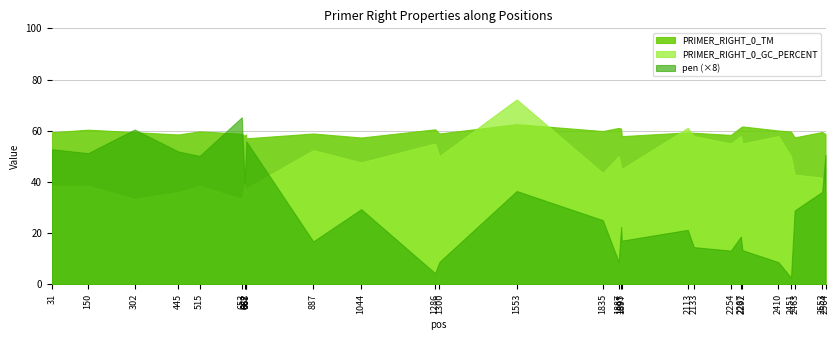

Reading left to right, transcribe all the data shown in this chart.

PRIMER_RIGHT_0_TM: 59.4	60.4	59.4	58.5	59.7	58.8	58.0	58.5	57.0	58.9	57.3	60.5	58.9	62.6	59.9	61.1	60.8	57.9	59.3	59.2	58.4	61.3	61.7	60.1	59.7	57.4	59.5	58.7
PRIMER_RIGHT_0_GC_PERCENT: 38.5	38.5	33.3	36.0	38.5	33.3	39.1	36.0	37.5	52.4	47.6	55.0	50.0	72.2	43.5	50.0	45.5	45.0	61.1	57.9	55.0	57.9	55.0	57.9	50.0	42.9	41.7	36.0
pen: 6.6	6.4	7.6	6.5	6.3	8.2	5.0	6.5	7.0	2.1	3.7	0.5	1.1	4.6	3.1	1.1	2.8	2.1	2.7	1.8	1.6	2.3	1.7	1.1	0.3	3.6	4.5	6.3